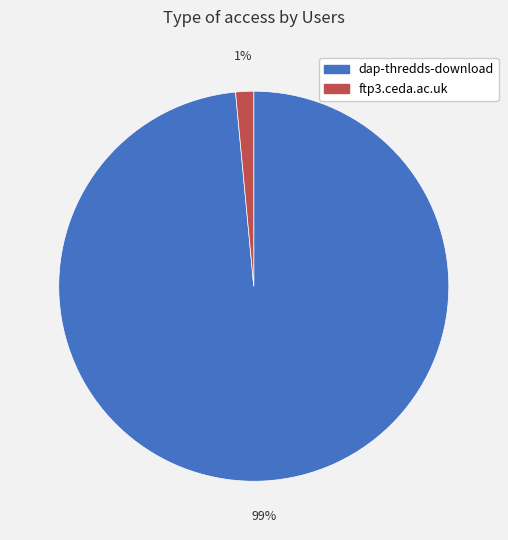

Which slice represents more than half of the pie?

dap-thredds-download